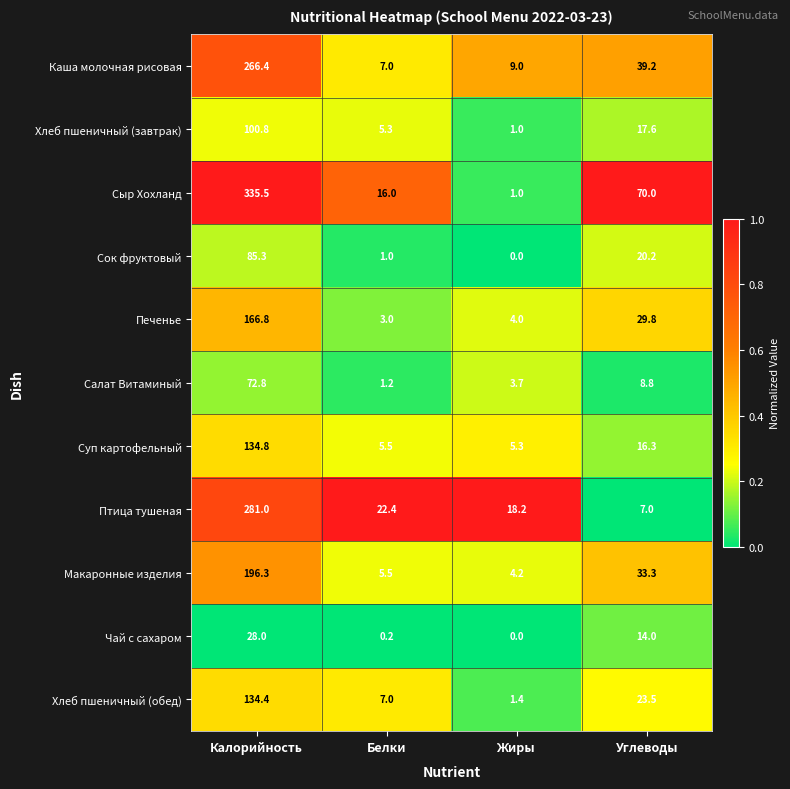

Is the value of Сок фруктовый at Белки greater than the value of Салат Витаминый at Углеводы?

No